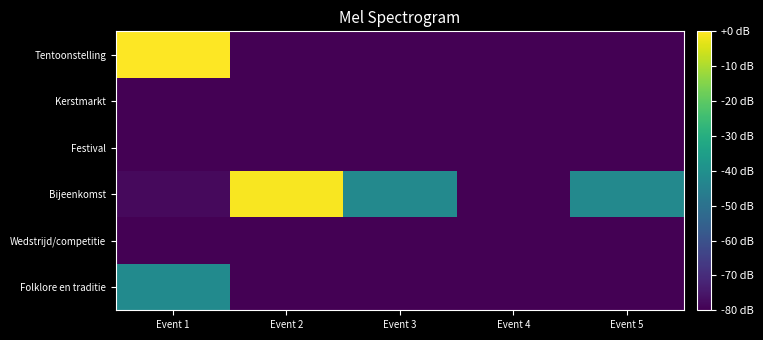

Reading left to right, what are all the values shown in this chart?

Folklore en traditie: Event 1=-41.8	Event 2=-80.0	Event 3=-80.0	Event 4=-80.0	Event 5=-80.0
Wedstrijd/competitie: Event 1=-79.9	Event 2=-80.0	Event 3=-80.0	Event 4=-80.0	Event 5=-80.0
Bijeenkomst: Event 1=-77.9	Event 2=-0.7	Event 3=-42.5	Event 4=-79.9	Event 5=-42.2
Festival: Event 1=-80.0	Event 2=-80.0	Event 3=-80.0	Event 4=-80.0	Event 5=-80.0
Kerstmarkt: Event 1=-79.9	Event 2=-80.0	Event 3=-80.0	Event 4=-80.0	Event 5=-80.0
Tentoonstelling: Event 1=0.0	Event 2=-80.0	Event 3=-80.0	Event 4=-80.0	Event 5=-80.0